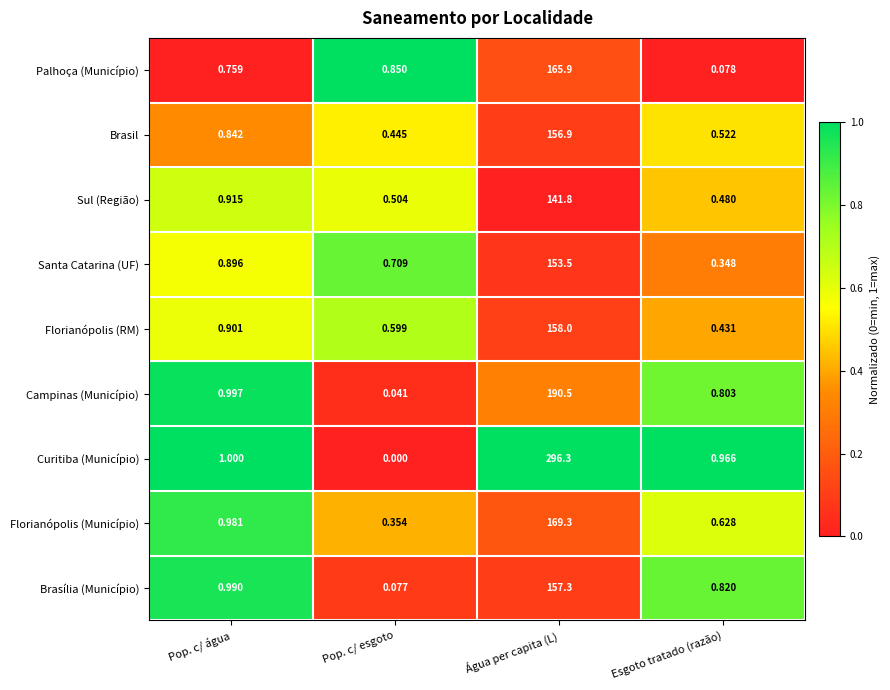

Where is Curitiba (Município) nearest to the value 148?

Pop. c/ água